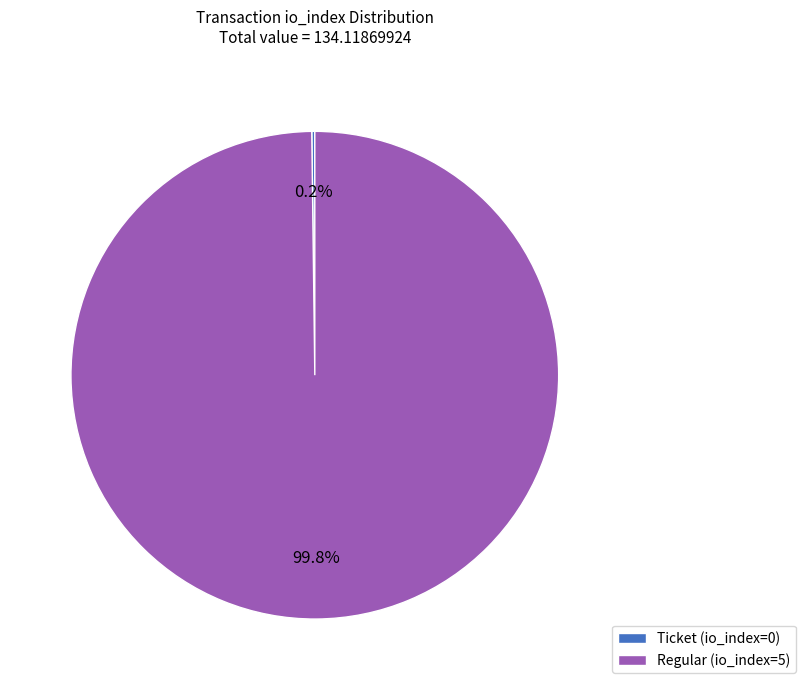

Does any single category account for the majority?

Yes